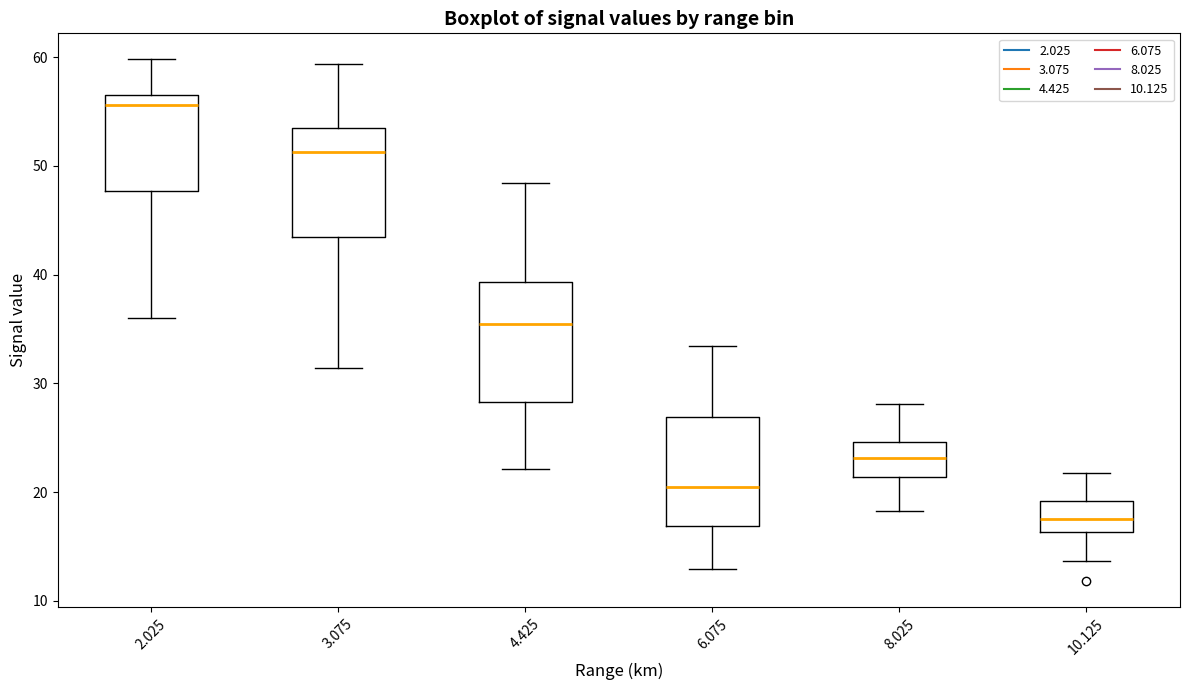

Reading left to right, read every box against the y-axis: the position of its median line, the range the box covers, and the ends of its whiskers. The values are not printed on the chart, so give them approximately, as read against the axis.

2.025: median 56, box 48 to 57, whiskers 36 to 60
3.075: median 51, box 43 to 54, whiskers 31 to 59
4.425: median 36, box 28 to 39, whiskers 22 to 48
6.075: median 20, box 17 to 27, whiskers 13 to 33
8.025: median 23, box 21 to 25, whiskers 18 to 28
10.125: median 18, box 16 to 19, whiskers 14 to 22